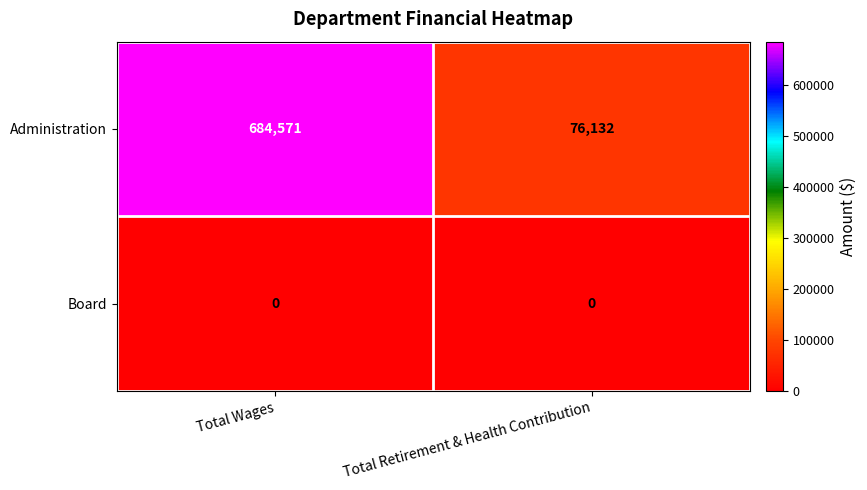

Which category has the highest value across all series?

Total Wages